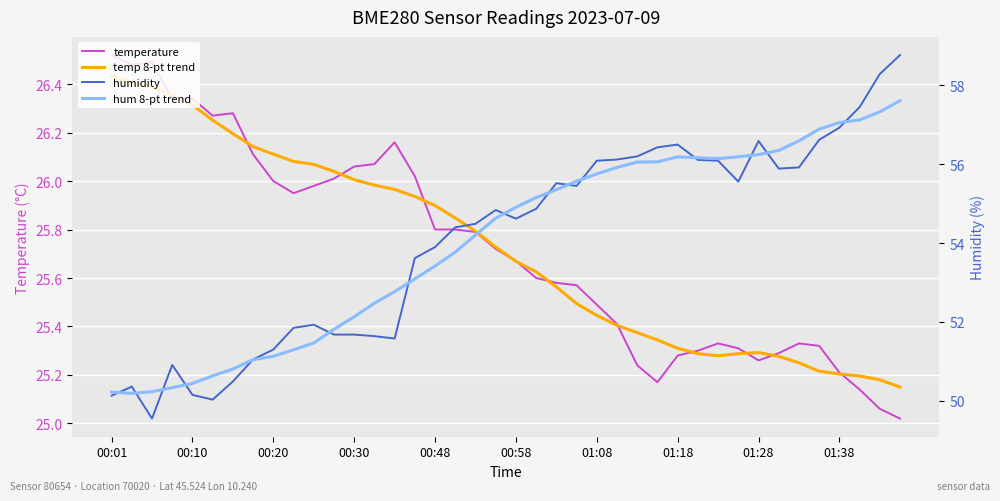

Where is temperature nearest to the value 25?

39